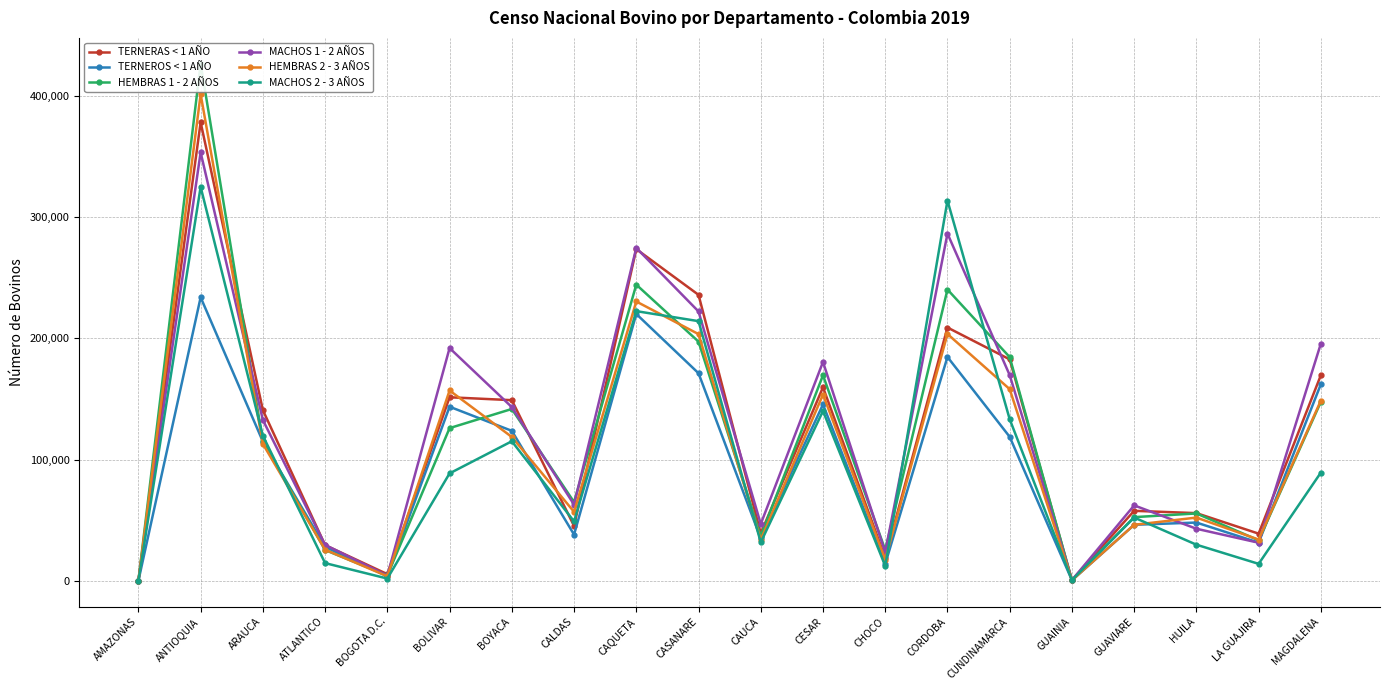

Does the chart display data point markers on the line(s)?

Yes